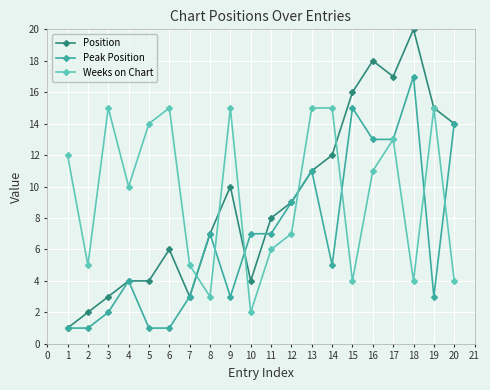

How many values in the Peak Position series are below 7?

10